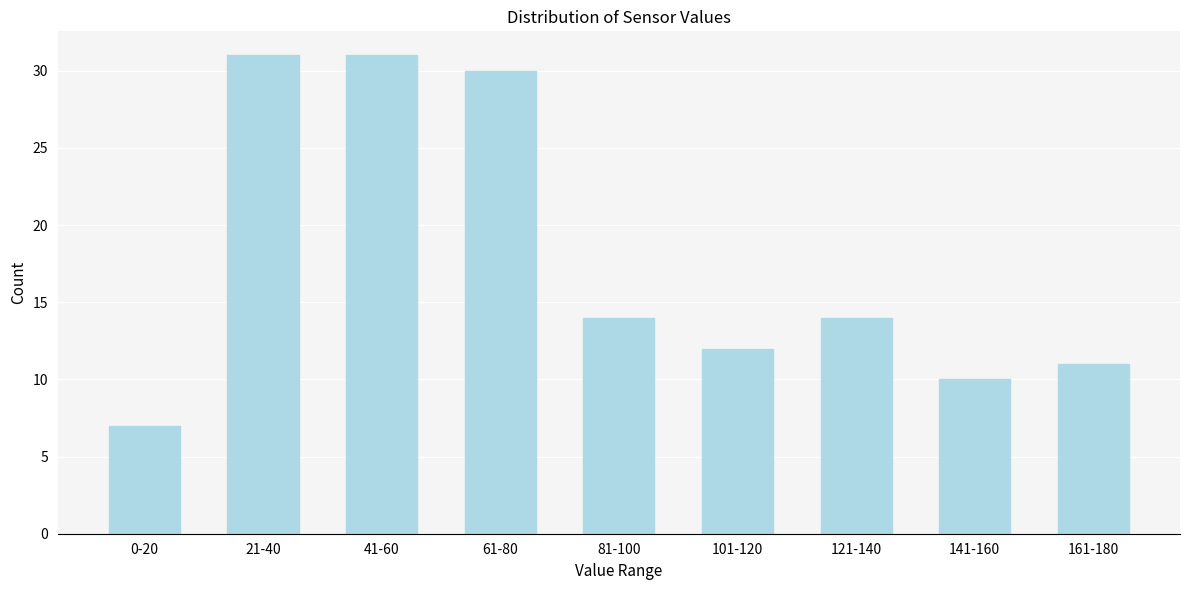

Reading left to right, transcribe all the data shown in this chart.

7	31	31	30	14	12	14	10	11